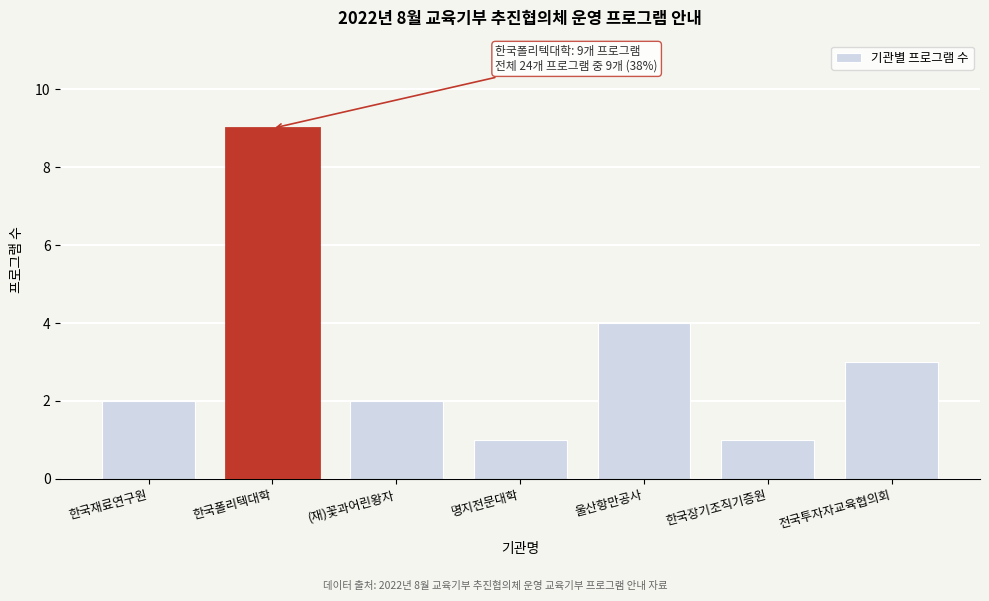

Reading left to right, what are all the values shown in this chart?

2	9	2	1	4	1	3